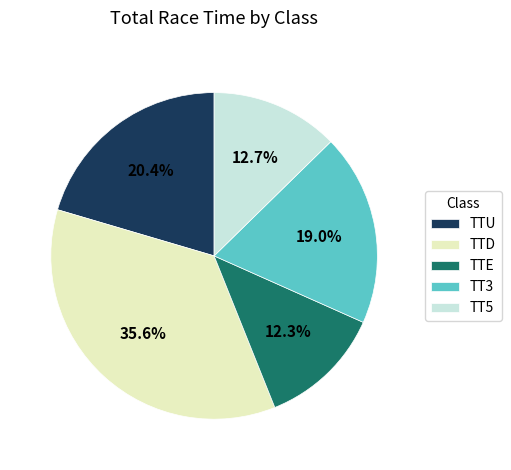

Approximately how many times larger is the value at TTD compared to TTU?

1.7